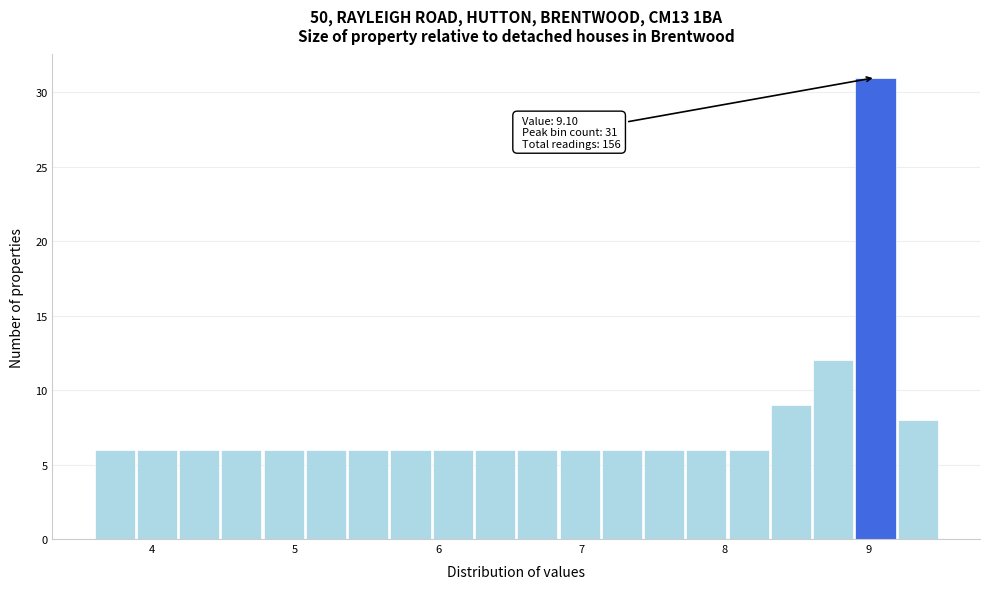

Around what value on the x-axis is the tallest bar? Give the approximate position of its centre, as read against the axis.

9.1